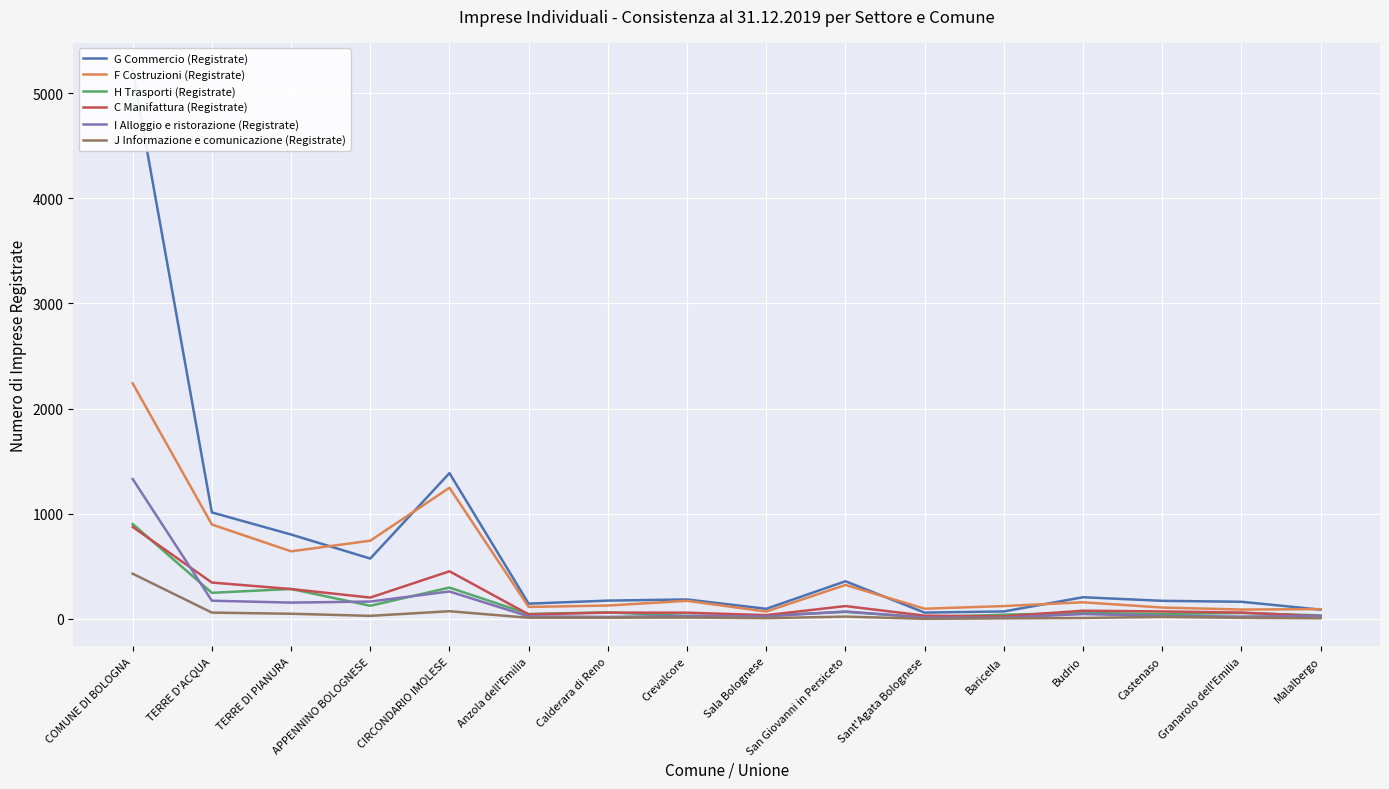

Read the C Manifattura (Registrate) value at COMUNE DI BOLOGNA, to the nearest 100.

900